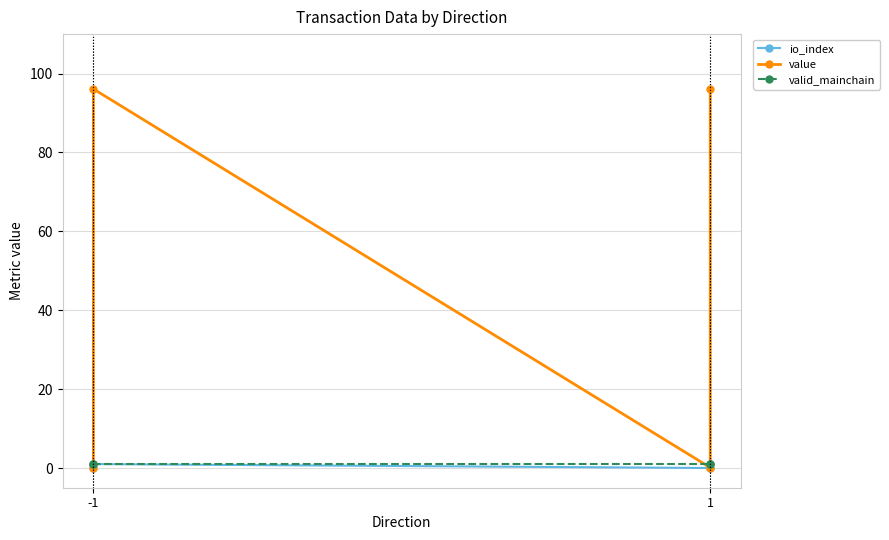

The valid_mainchain series shows 0.2 at 1. True or false?

False